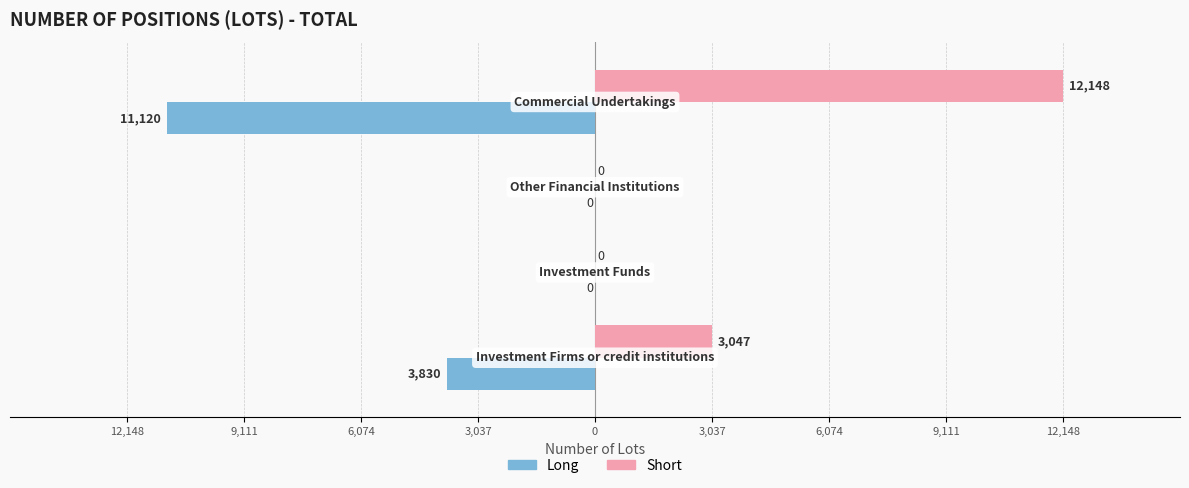

What are all the series names shown in the legend?

Long, Short